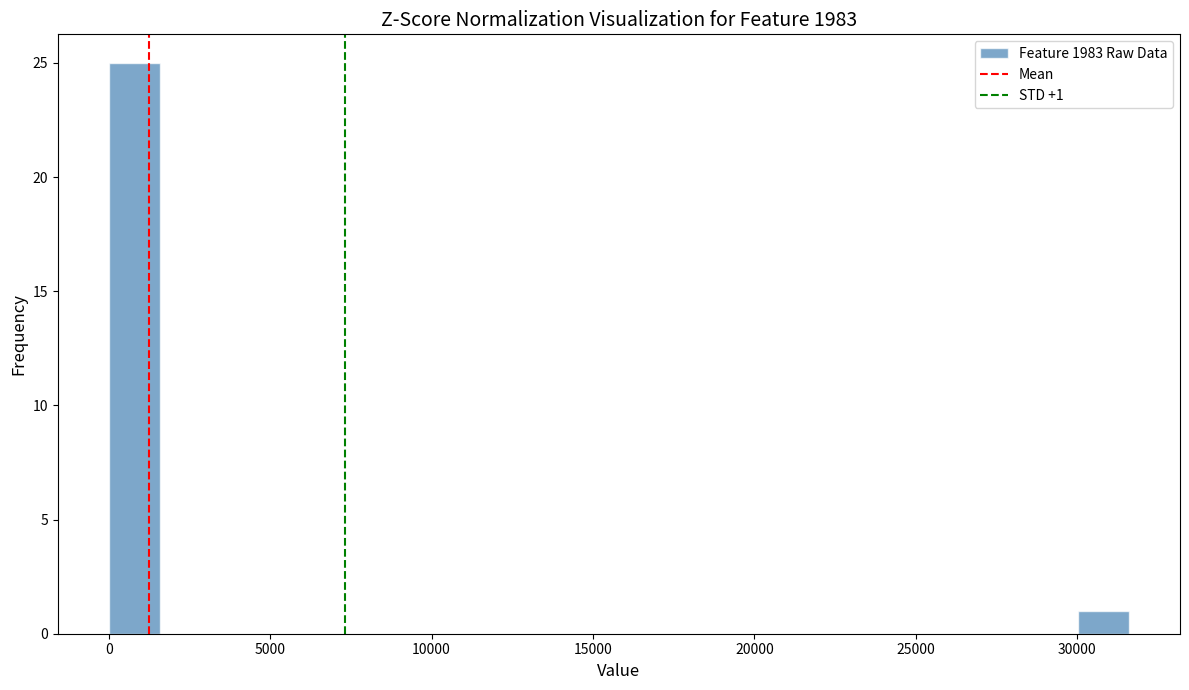

Read against the x-axis, roughly where is the centre of the tallest bar?

1000